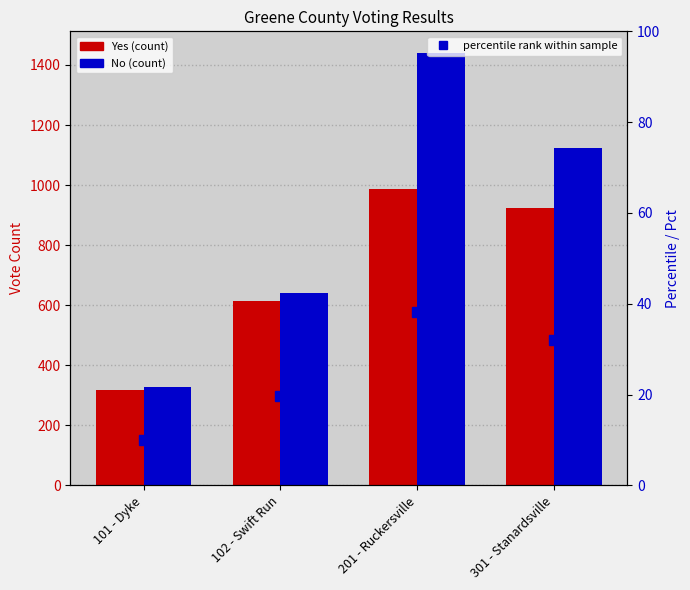

At which category is the sum across all series the highest?

201 - Ruckersville